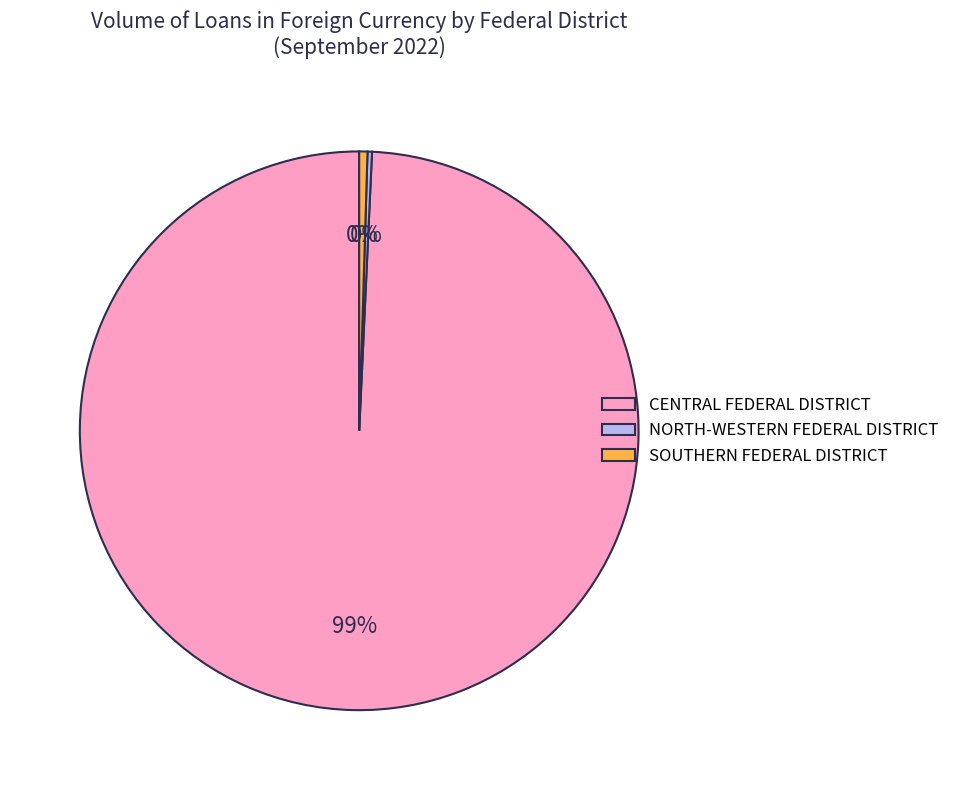

Does any single category account for the majority?

Yes